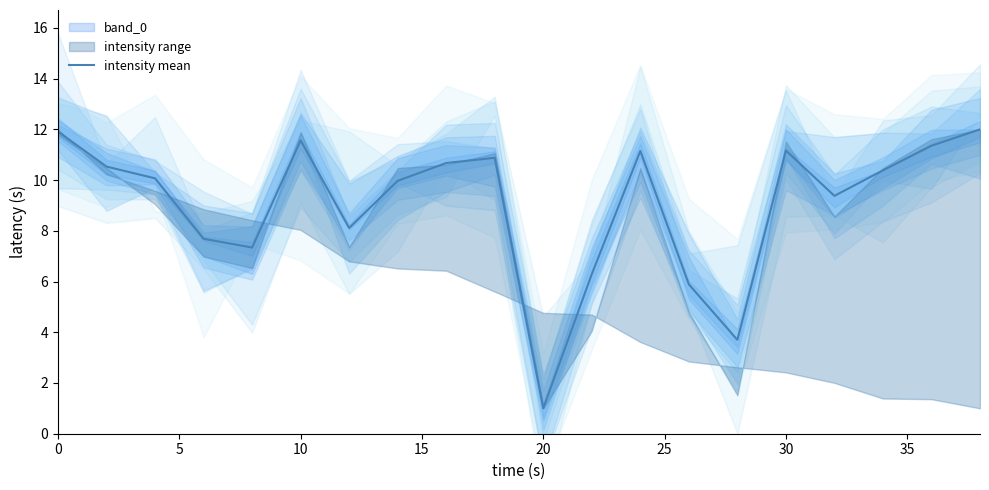

Does the chart display data point markers on the line(s)?

No